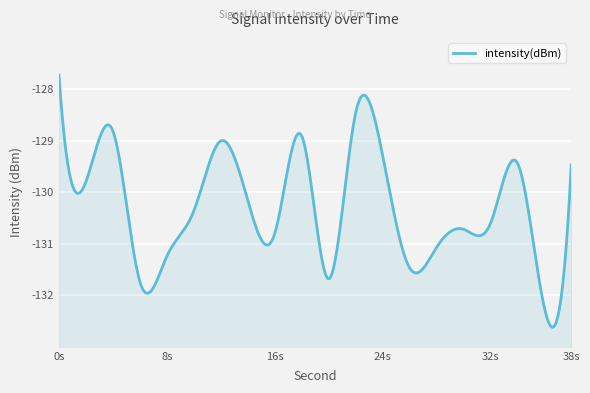

What is the average value?

-130.1